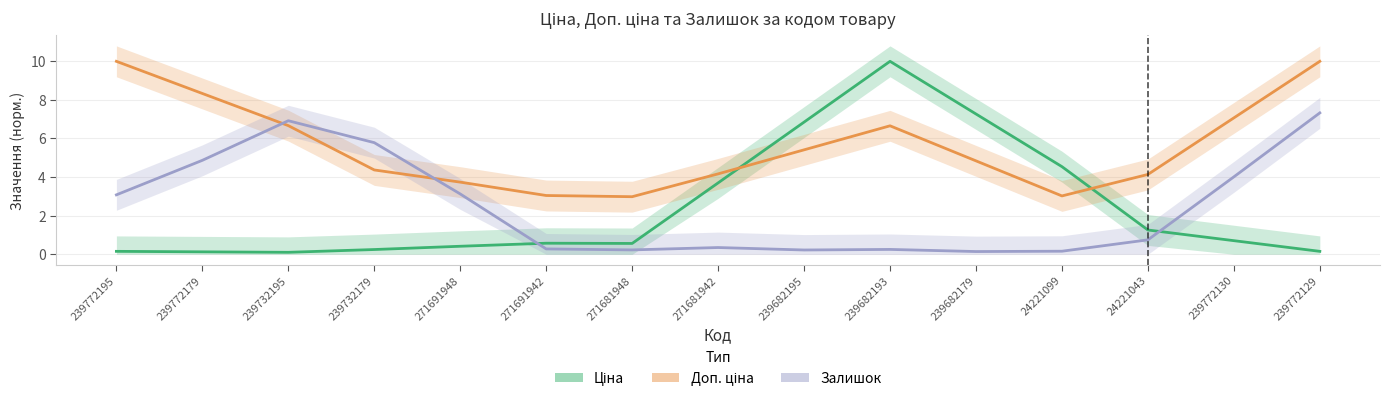

What is the label of the 14th point from the left?

239772130